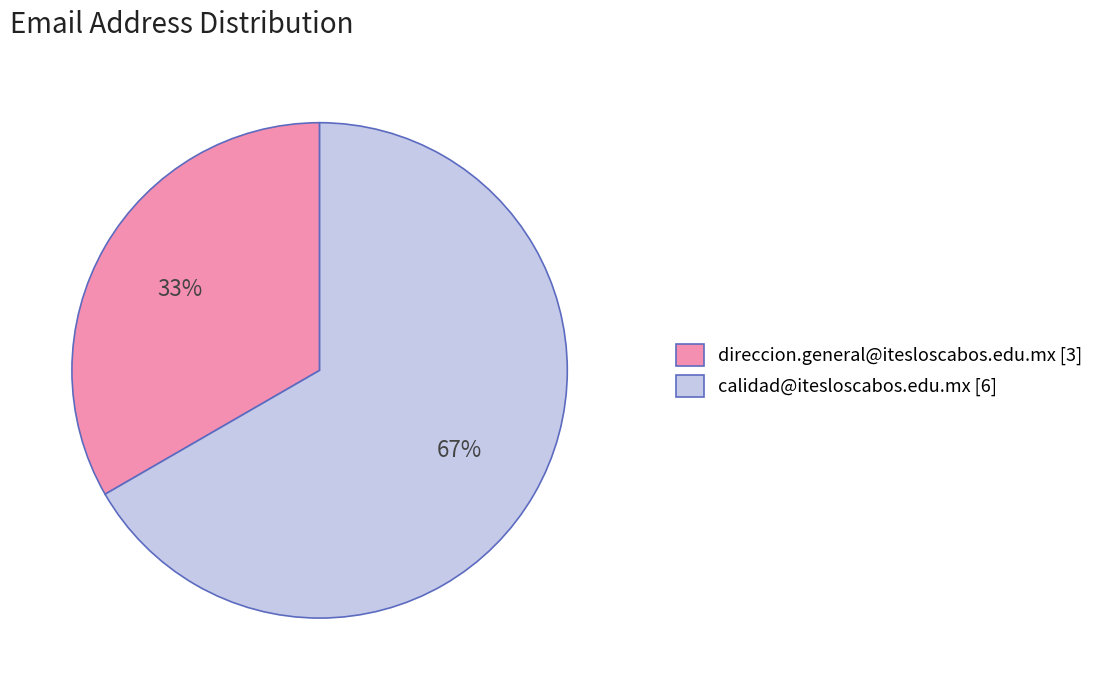

Is direccion.general@itesloscabos.edu.mx [3] the majority of the pie?

No